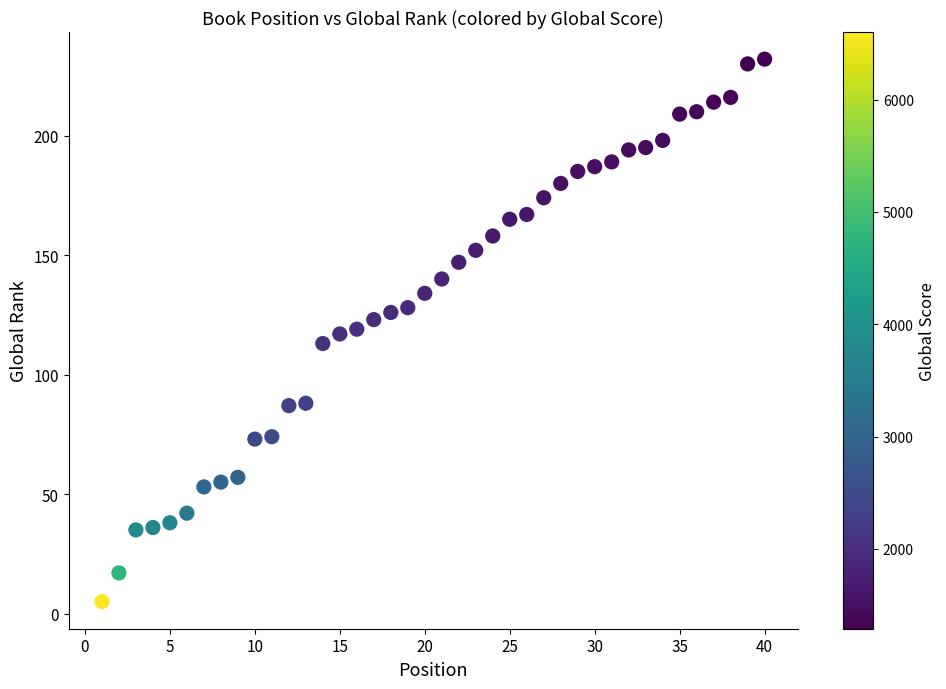

What is the range of X values (max minus min)?

39